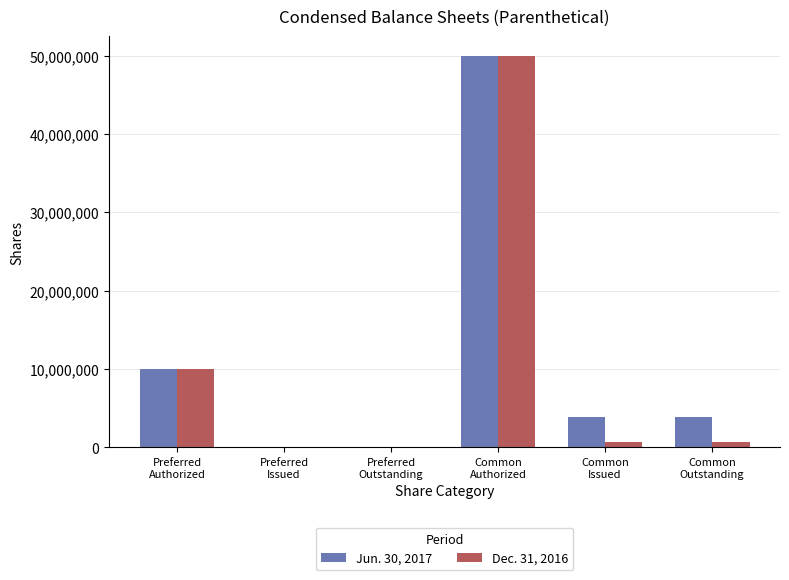

What is the maximum value shown in the chart?

50000000